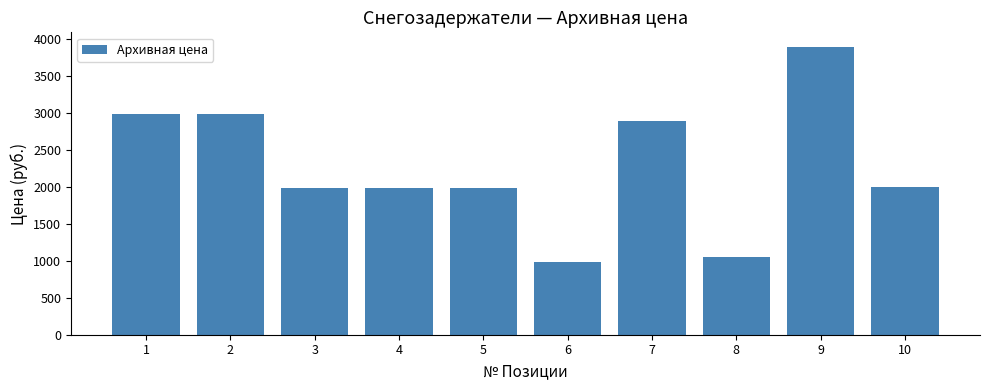

Read the value at 3, to the nearest 50.

2000